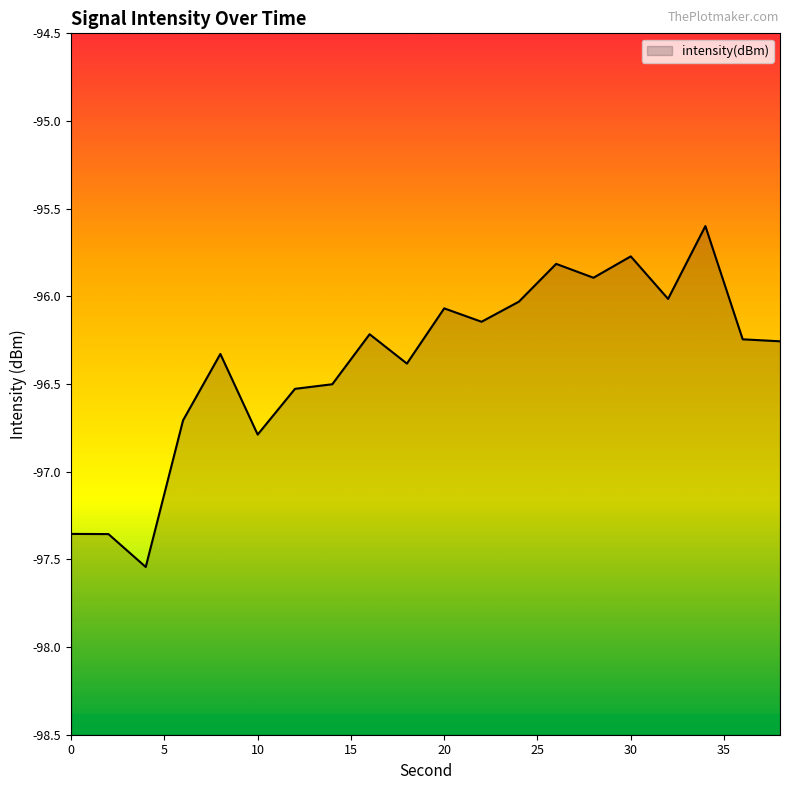

Is it true that the value at 34 is -95.6?

True